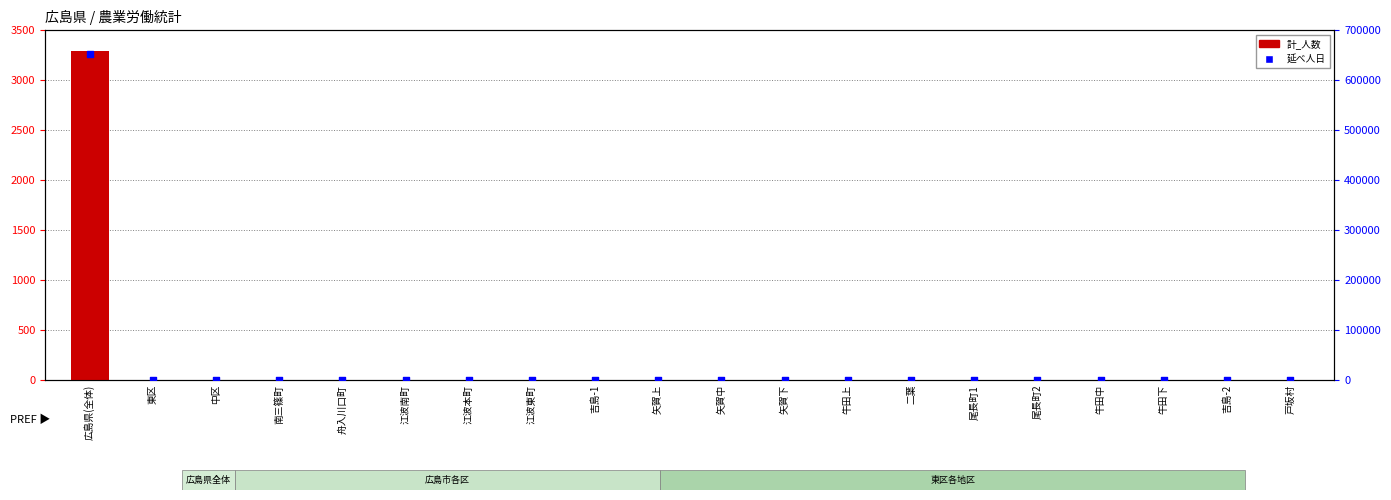

Which series contains the lowest Y value?

計_人数 (total)